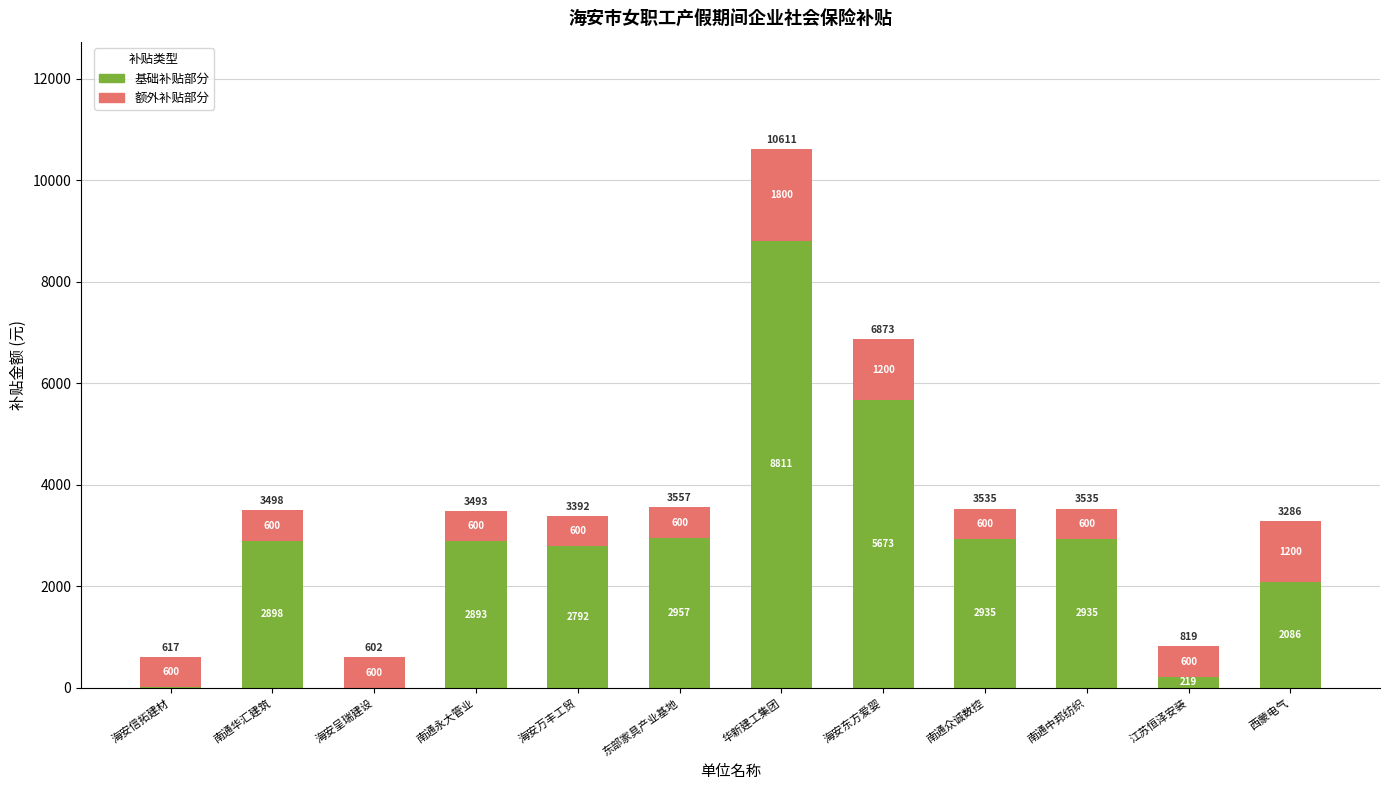

At which category is the sum across all series the highest?

华新建工集团